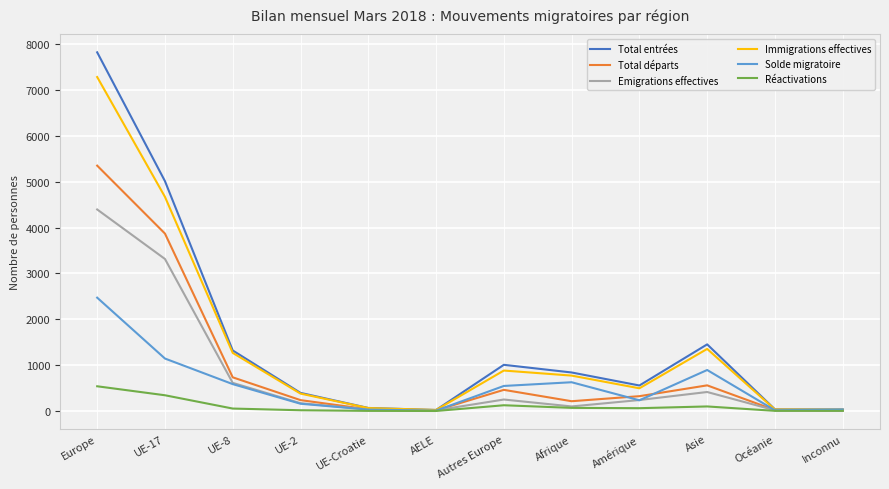

Which series changed the most between Asie and Inconnu?

Total entrées